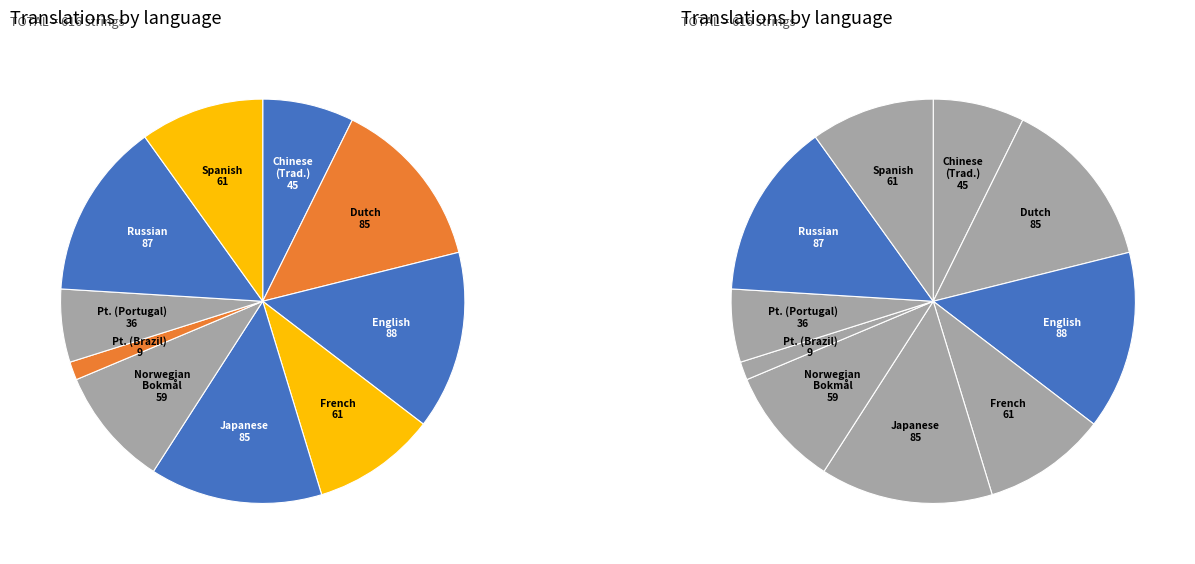

The Portuguese (Brazil) slice represents 11% of the pie. True or false?

False